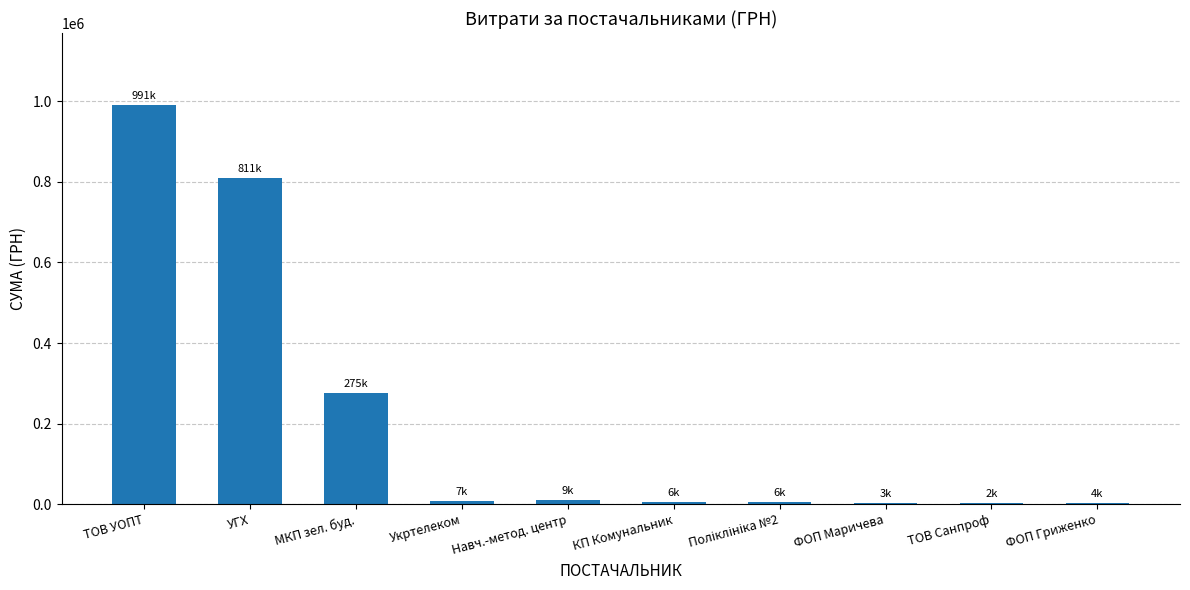

What is the ratio of the value at КП Комунальник to the value at ФОП Маричева?

1.8